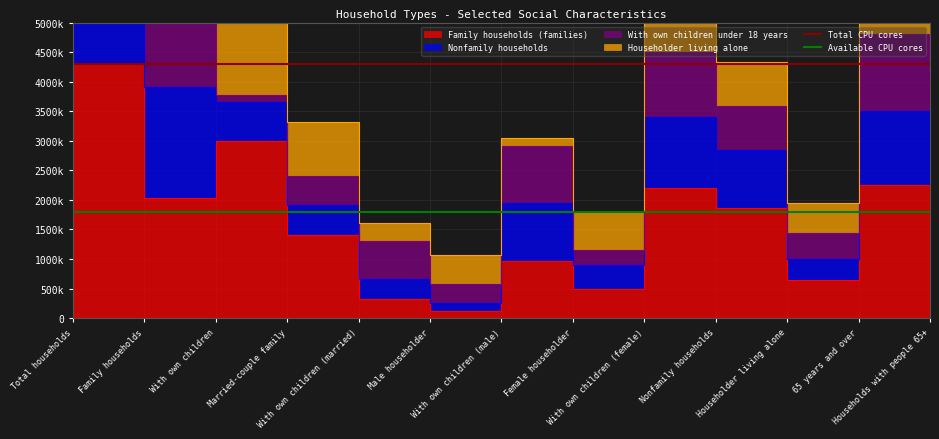

What is the total value across all series at Total households?

6100945